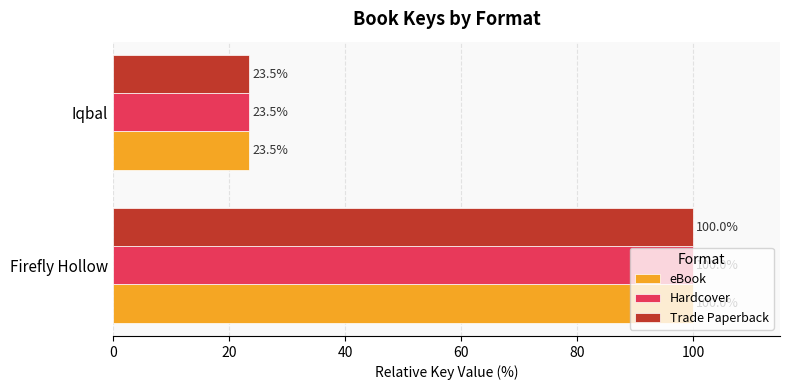

Is it true that Hardcover equals 23.5 at Iqbal?

True